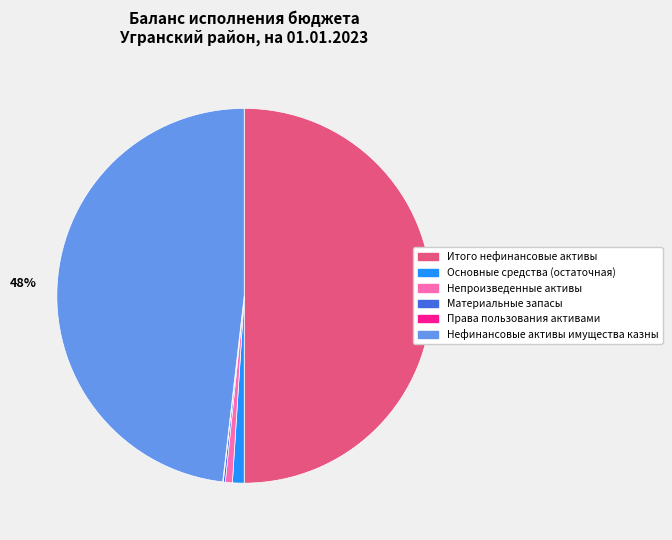

The Итого нефинансовые активы slice represents 40% of the pie. True or false?

False